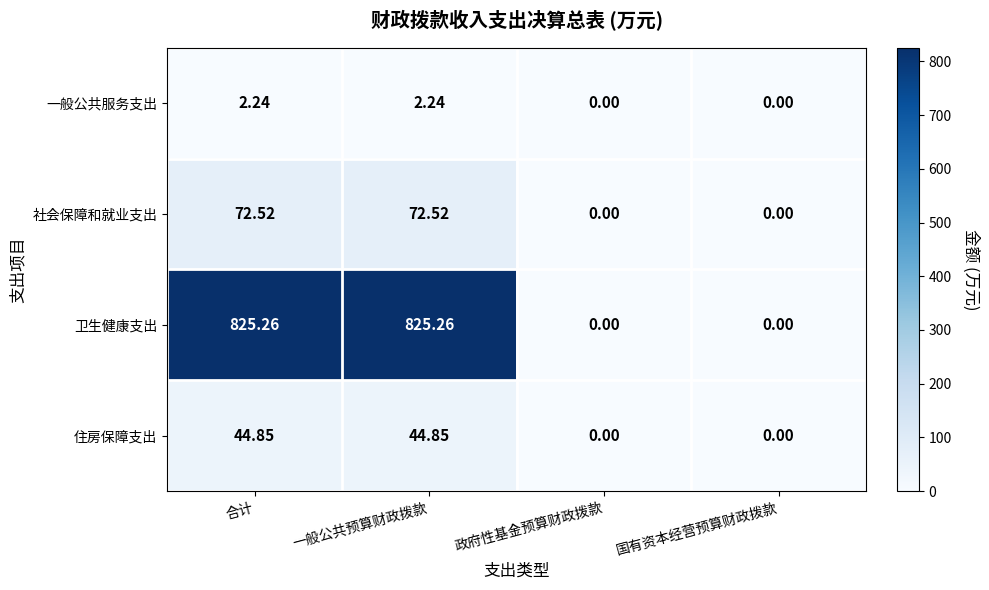

Which series changed the most between 合计 and 政府性基金预算财政拨款?

卫生健康支出